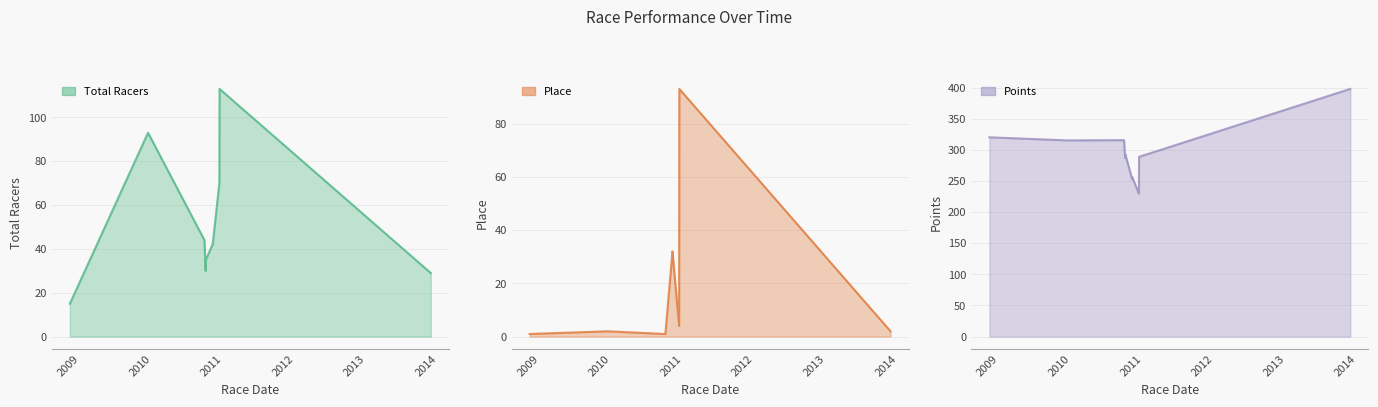

What is the average value of the Place series?

17